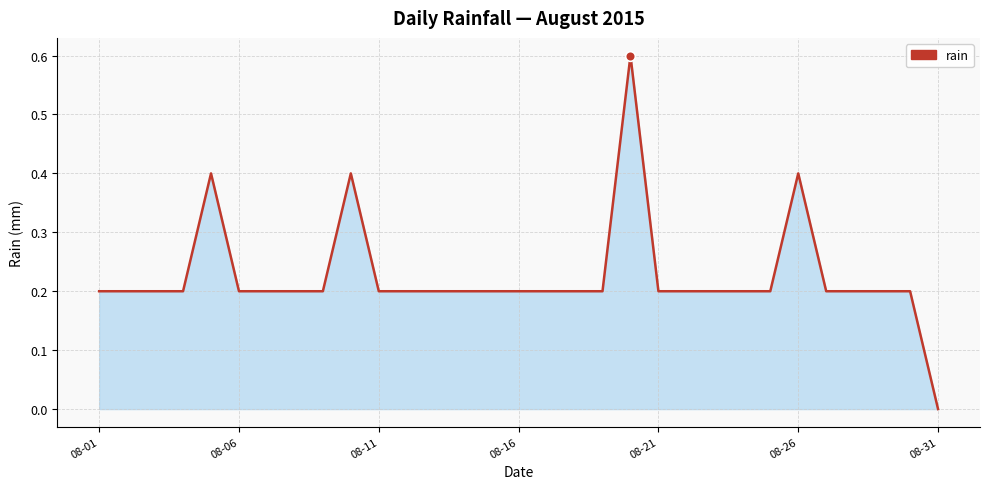

What is the maximum value shown in the chart?

0.6